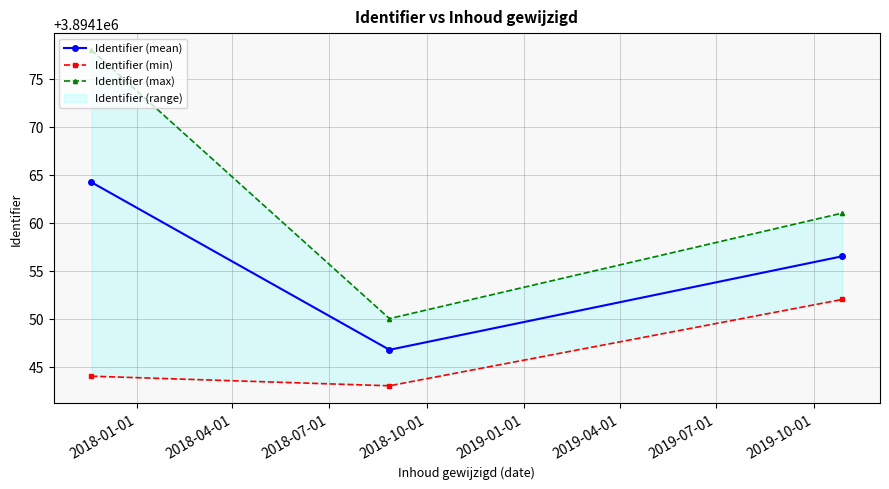

What is the value of the Identifier (mean) point at the 2nd from the left?

3894146.8